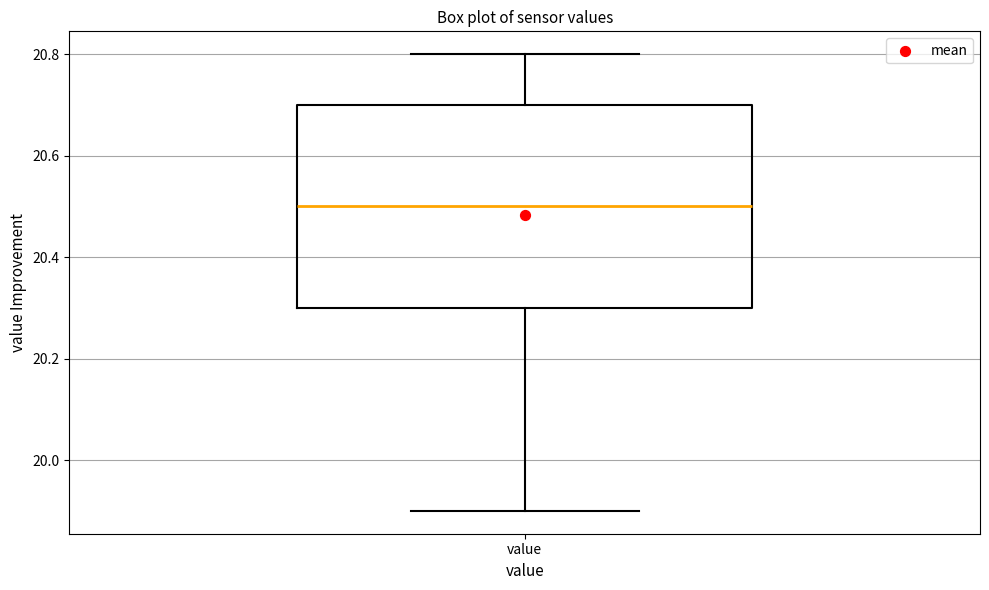

Where is the lower edge of the box for value on the y-axis? The values are not printed on the chart, so give them approximately, as read against the axis.

20.3